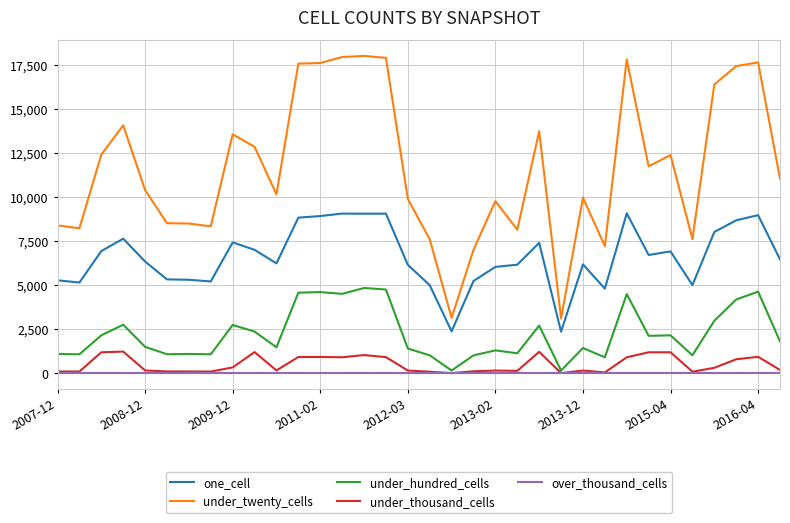

Which series has the largest total across all categories?

under_twenty_cells